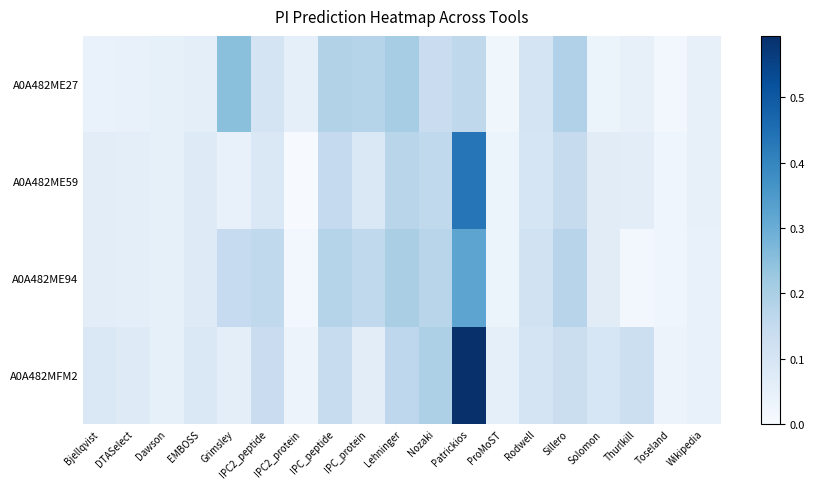

Rank the series by their average value, from highest to lowest.

A0A482MFM2, A0A482ME94, A0A482ME27, A0A482ME59